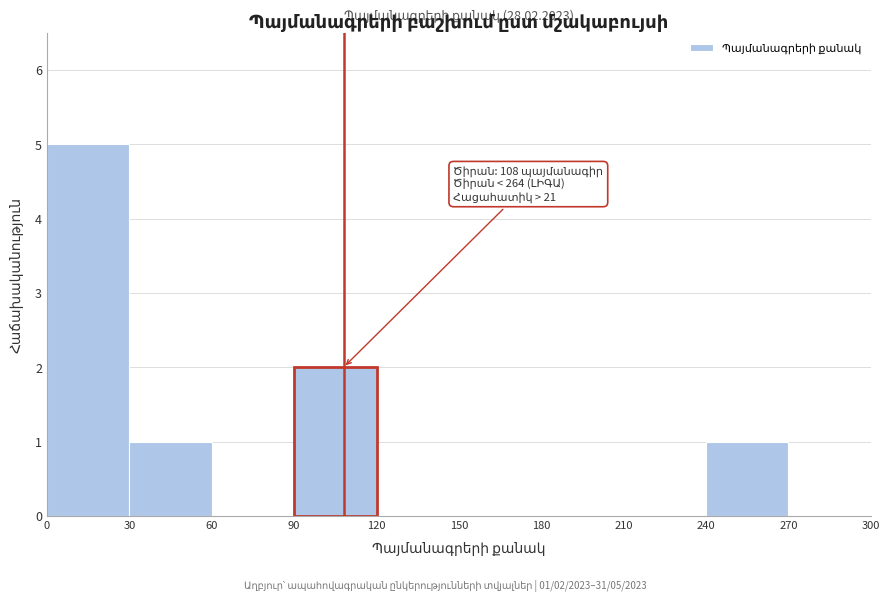

Which range on the x-axis has the tallest bar?

0 to 30